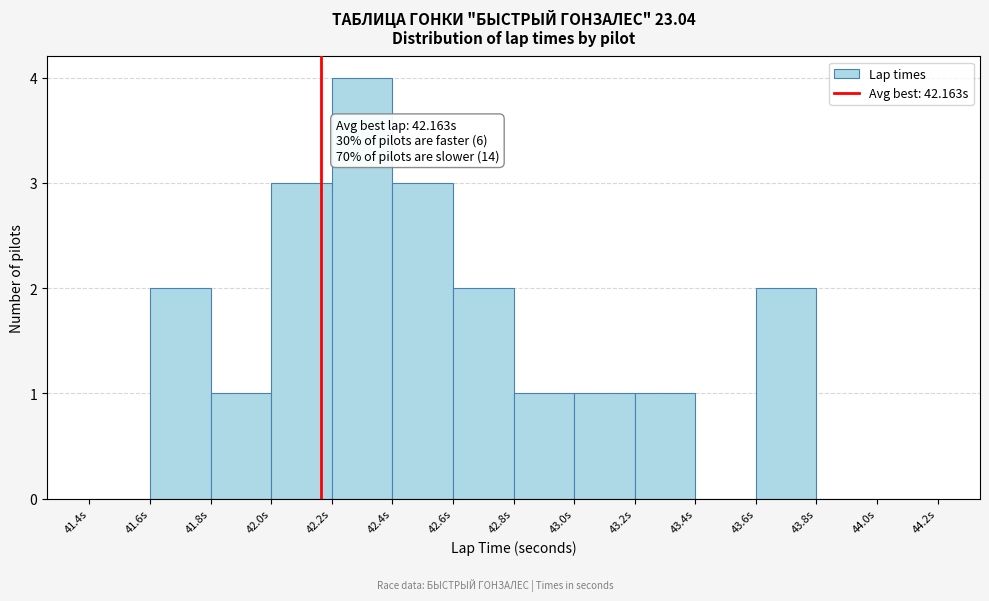

Which range on the x-axis has the tallest bar?

42.2 to 42.4